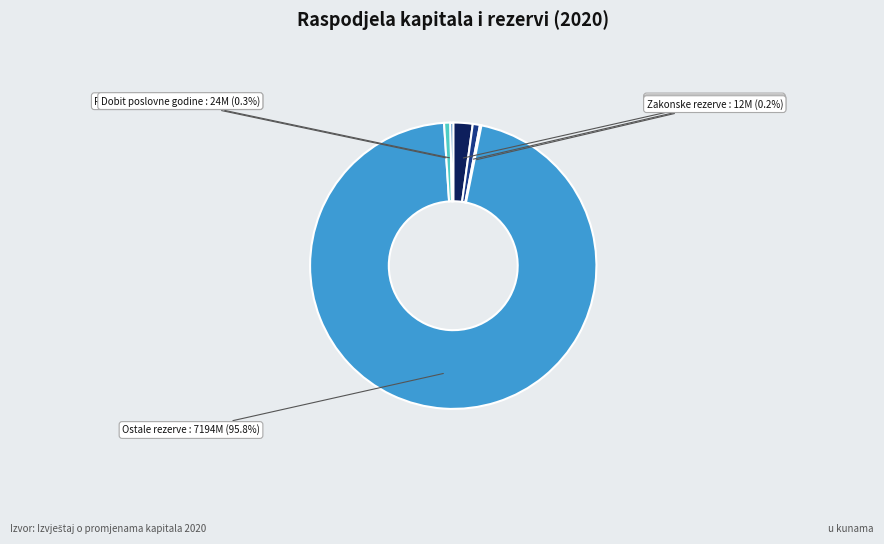

What is the largest slice in the pie chart?

Ostale rezerve